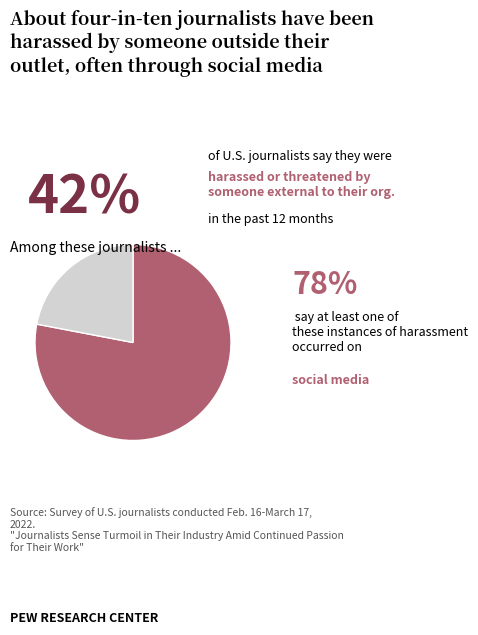

Is there any slice that represents more than half of the pie?

Yes